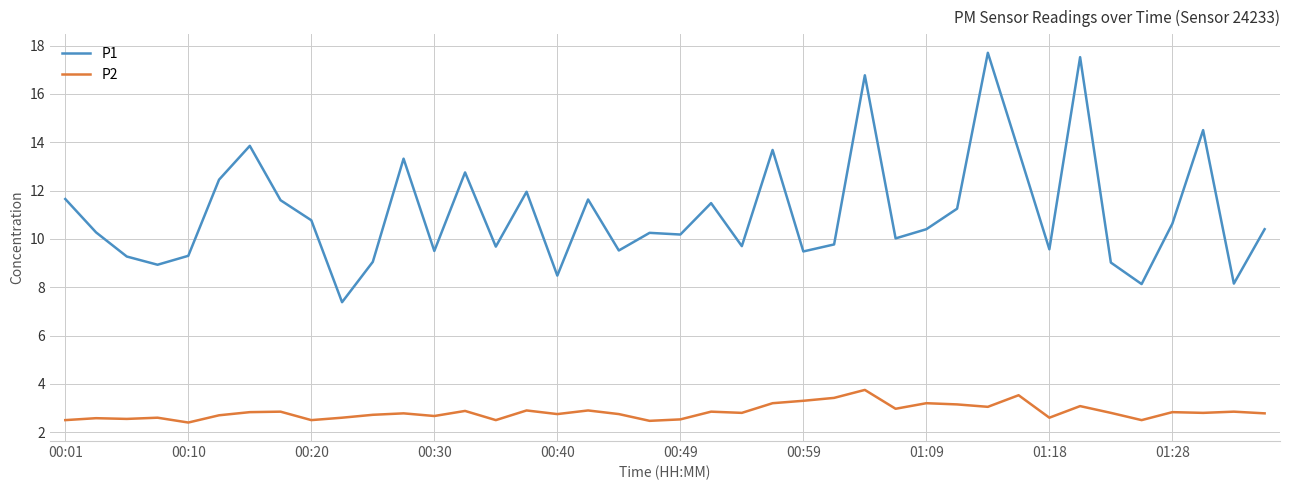

Which series has the largest total across all categories?

P1